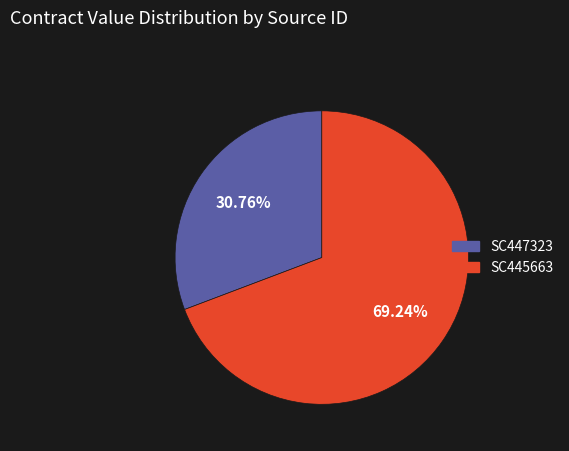

Count the number of slices in the pie.

2